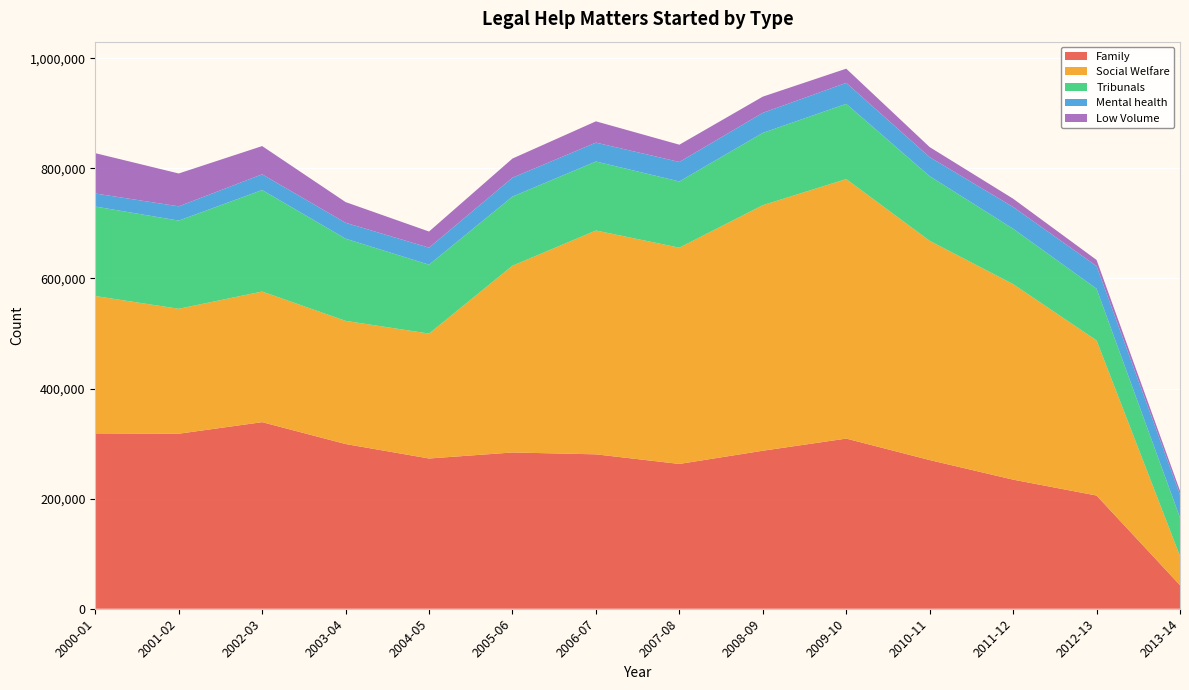

Reading left to right, transcribe all the data shown in this chart.

Family: 2000-01=318496	2001-02=317903	2002-03=338888	2003-04=299188	2004-05=272903	2005-06=283830	2006-07=280466	2007-08=263009	2008-09=287004	2009-10=309054	2010-11=270048	2011-12=234481	2012-13=205617	2013-14=42798
Social Welfare: 2000-01=249501	2001-02=226938	2002-03=237262	2003-04=223682	2004-05=226891	2005-06=339212	2006-07=406531	2007-08=392800	2008-09=446009	2009-10=471418	2010-11=398223	2011-12=355138	2012-13=281737	2013-14=52703
Tribunals: 2000-01=162547	2001-02=160169	2002-03=184409	2003-04=149336	2004-05=125146	2005-06=125628	2006-07=125360	2007-08=120313	2008-09=131357	2009-10=136648	2010-11=117413	2011-12=100643	2012-13=93920	2013-14=69824
Mental health: 2000-01=23706	2001-02=25931	2002-03=28544	2003-04=28896	2004-05=30910	2005-06=34311	2006-07=34323	2007-08=35414	2008-09=36374	2009-10=38109	2010-11=34623	2011-12=39514	2012-13=41210	2013-14=41786
Low Volume: 2000-01=73284	2001-02=59687	2002-03=51289	2003-04=37563	2004-05=29327	2005-06=34785	2006-07=38666	2007-08=31337	2008-09=29442	2009-10=25762	2010-11=18230	2011-12=15033	2012-13=11094	2013-14=7176